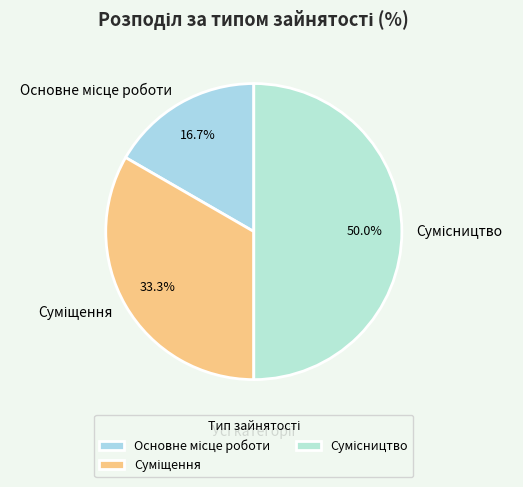

How many slices are in this pie chart?

3